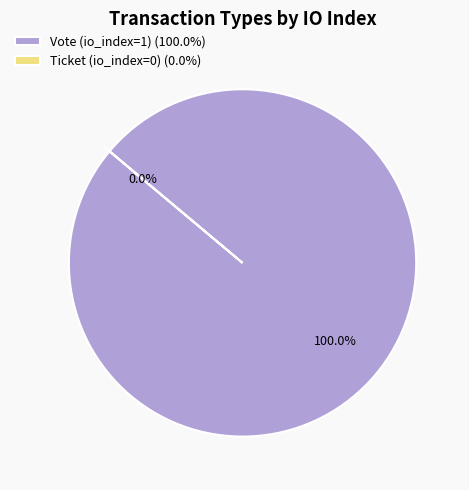

How many segments does this pie chart have?

2